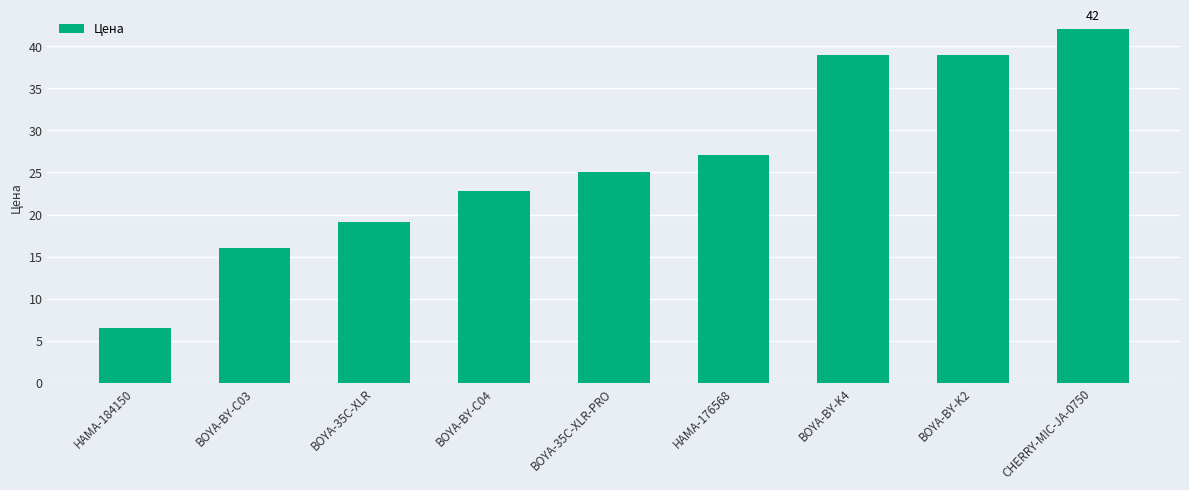

How many data points are above 24?

5